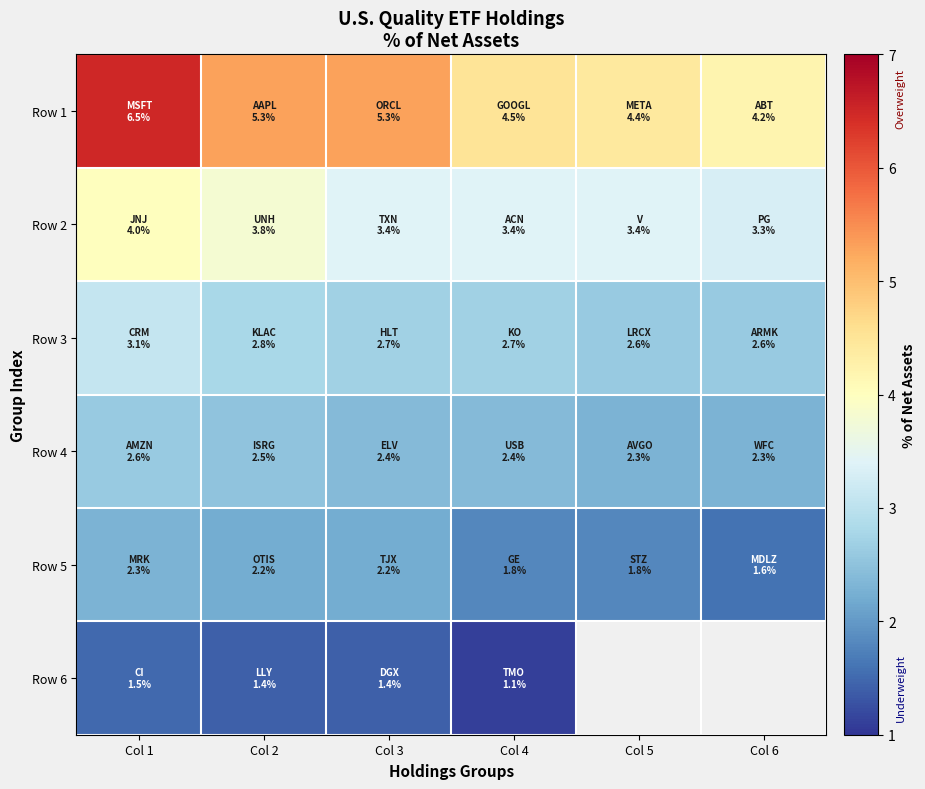

List the labels in order of Row 2 value, largest first.

Col 1, Col 2, Col 3, Col 4, Col 5, Col 6